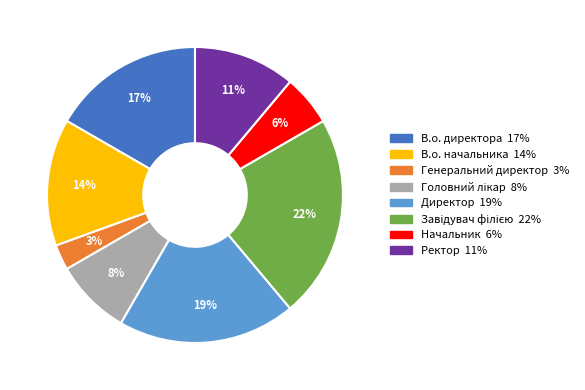

Which category has the smallest portion of the pie?

Генеральний директор